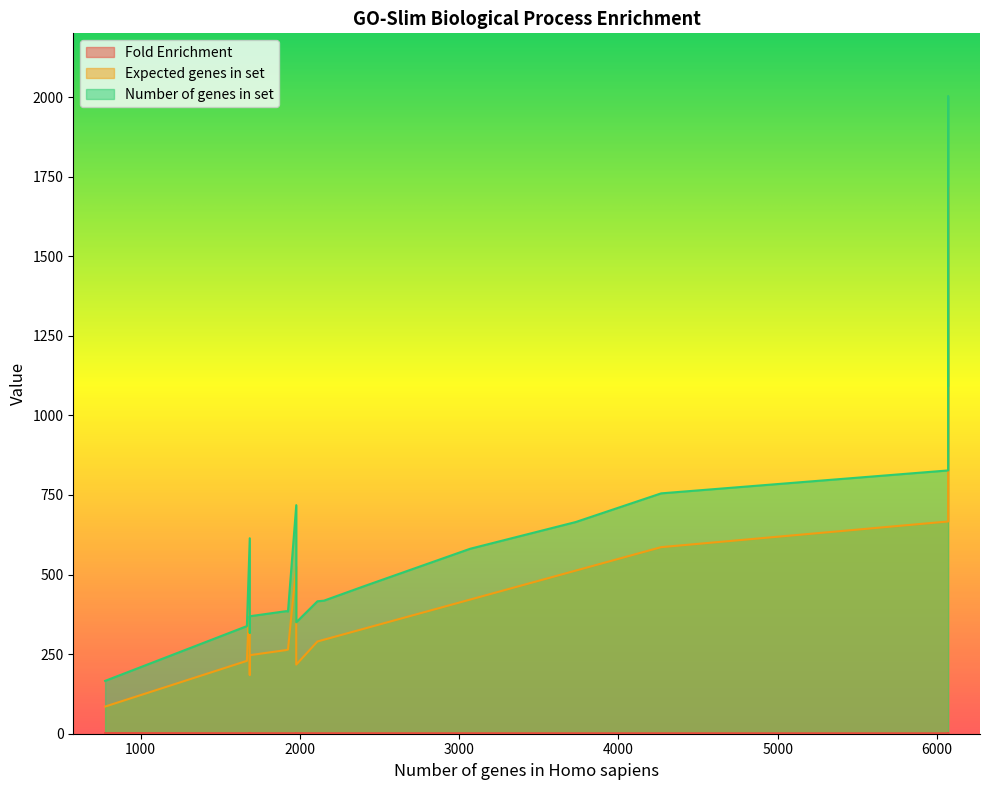

What is the difference between the second highest and minimum values in the Fold Enrichment series?

0.5